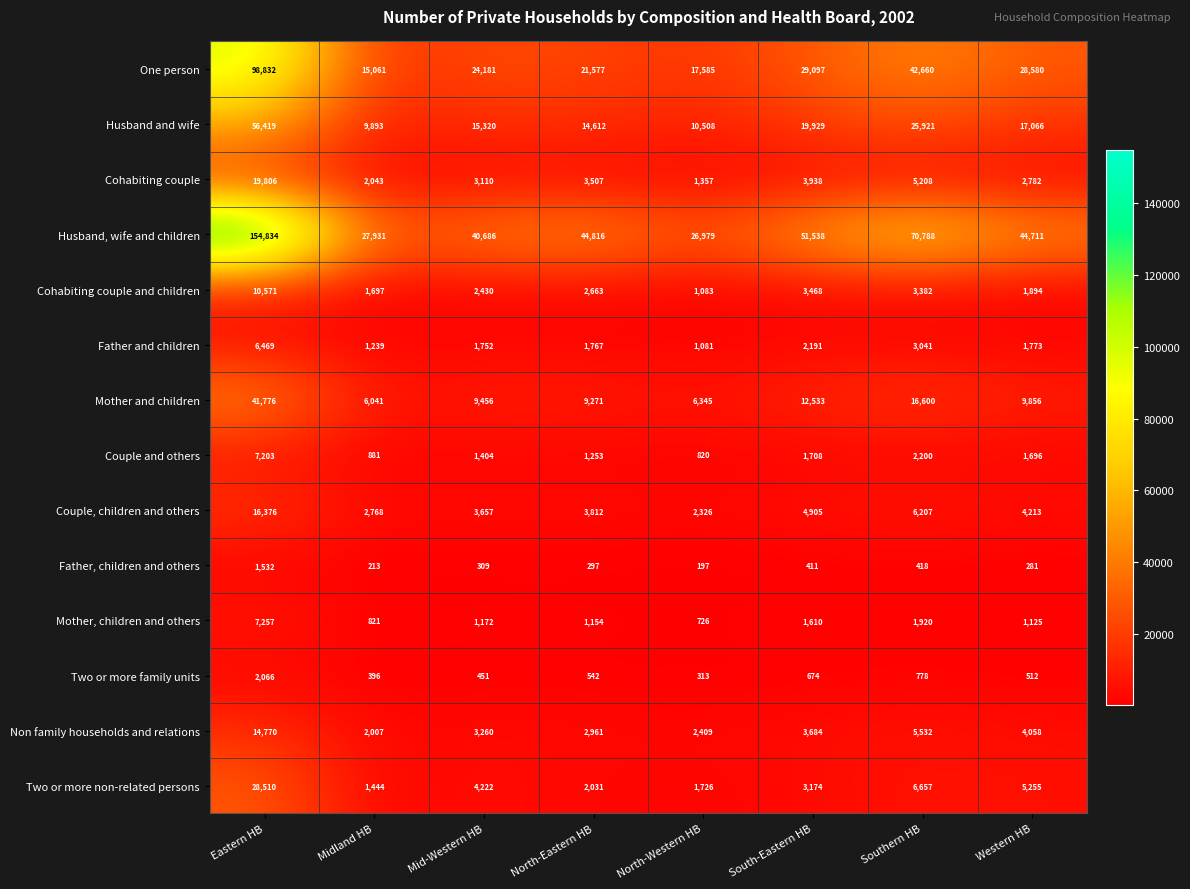

Which series has the widest spread of values?

Husband, wife and children